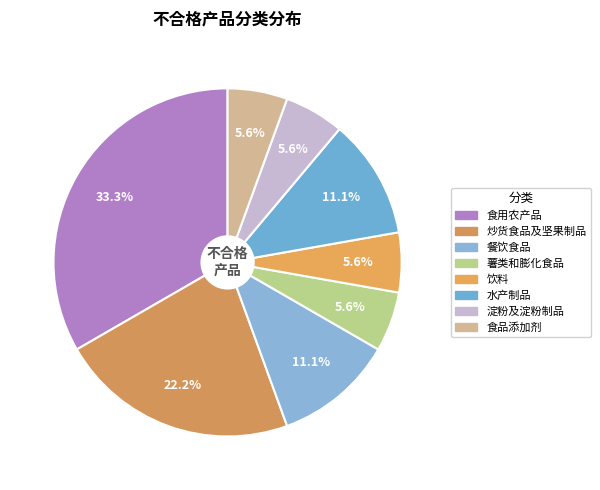

What is the largest slice in the pie chart?

食用农产品